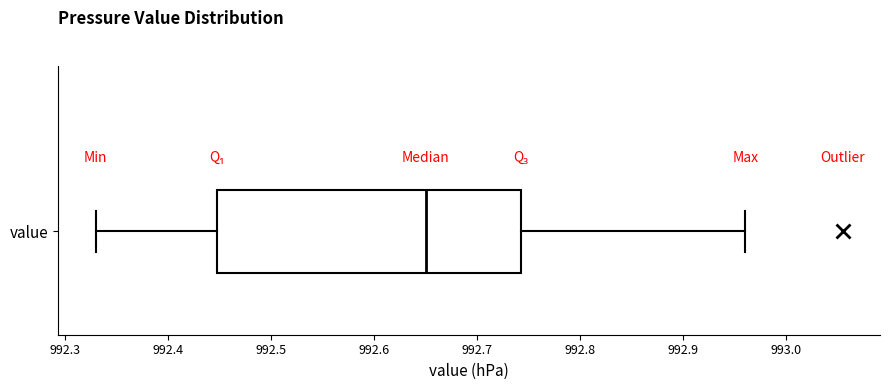

Transcribe this box plot: give where the median line is, the range the box spans, and where the two whiskers end, as read against the x-axis. The values are not printed on the chart, so give them approximately, as read against the axis.

median 992.65, box 992.45 to 992.74, whiskers 992.33 to 992.96